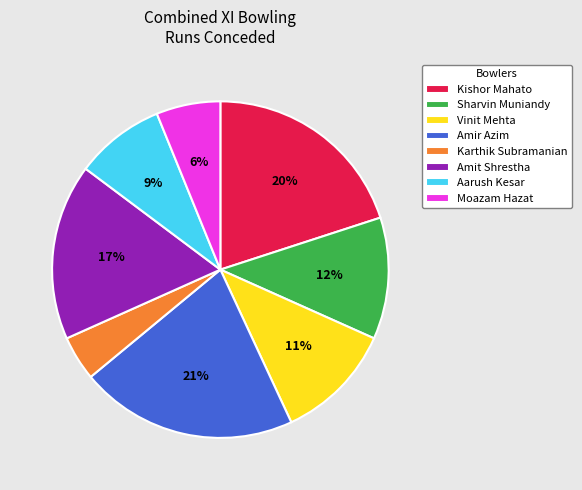

Between Vinit Mehta and Karthik Subramanian, which is larger?

Vinit Mehta